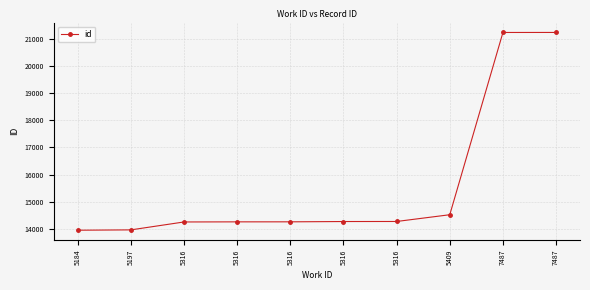

What is the ratio of the value at 7487 to the value at 7487?

1.0